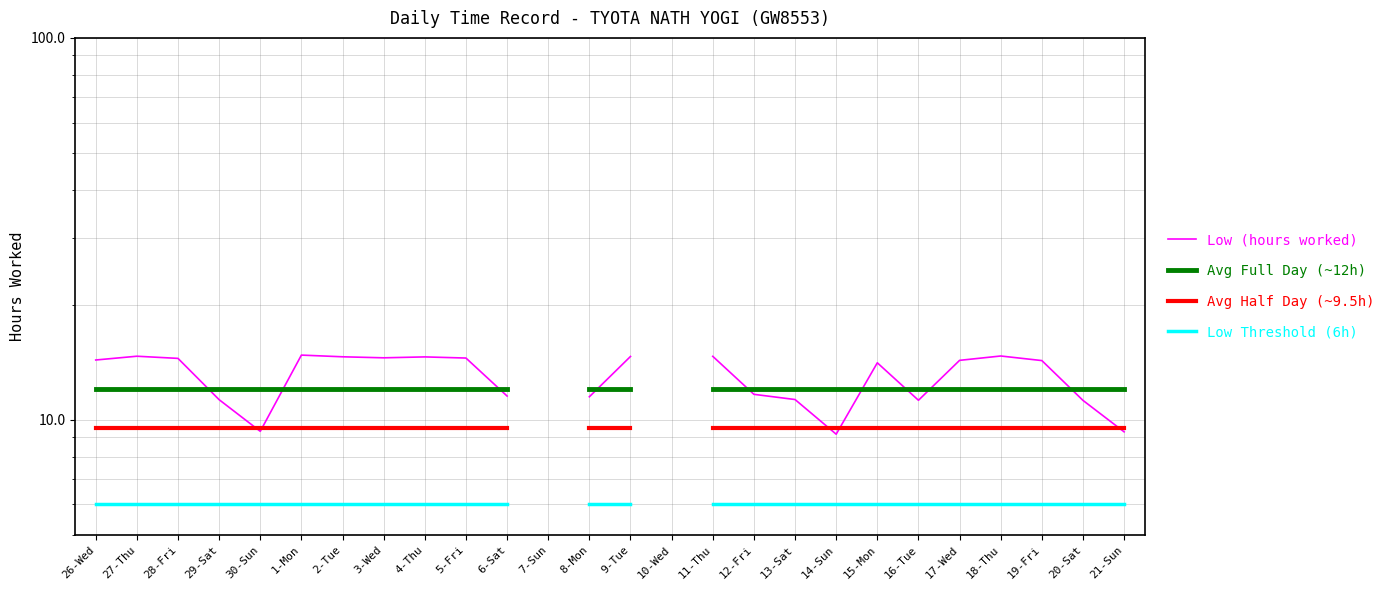

At which label does Low (hours worked) reach its minimum?

14-Sun